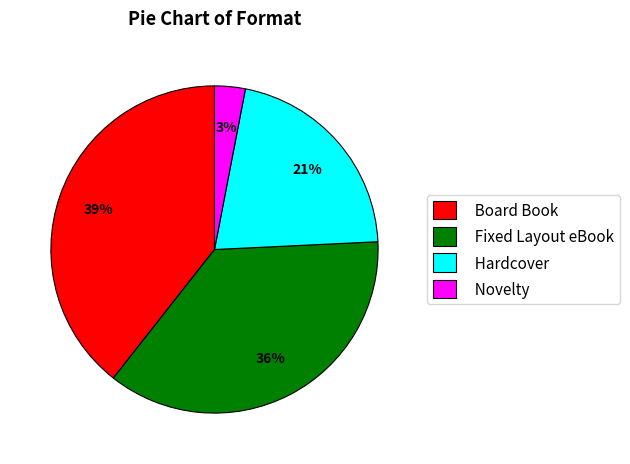

Is it true that Hardcover is 21% of the pie?

True